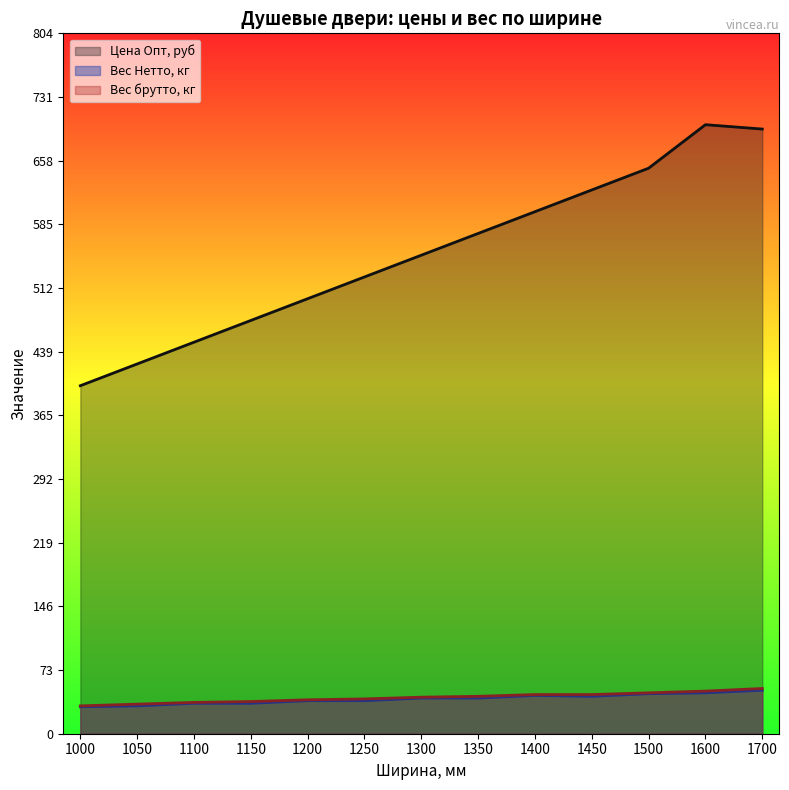

How many interior local valleys does the Вес Нетто, кг series have?

1